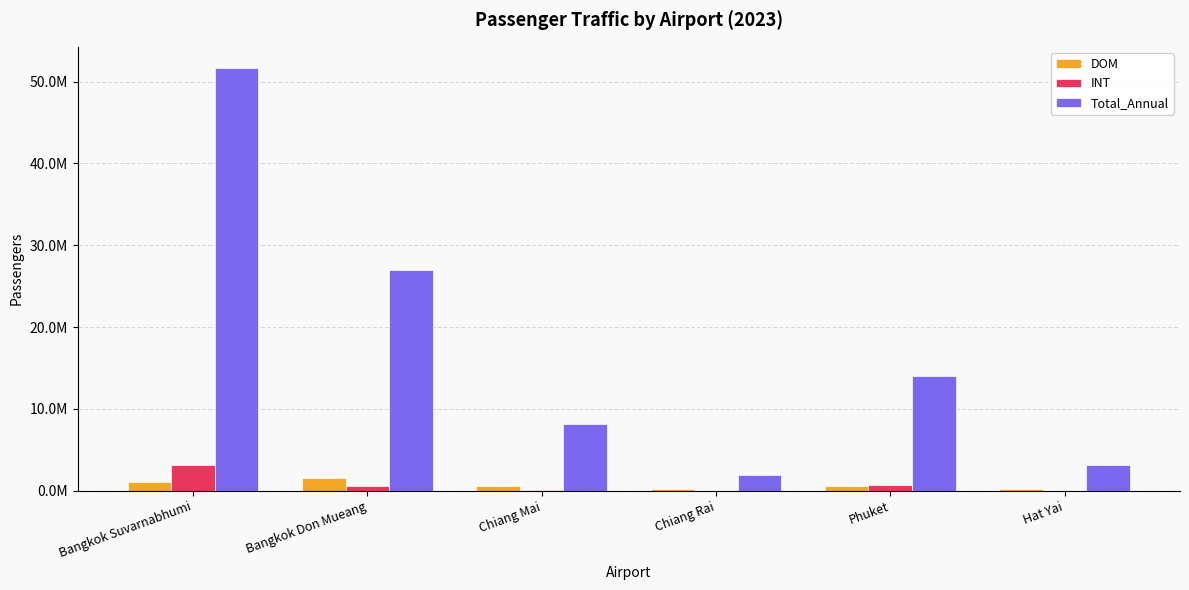

Are the bars horizontal?

No